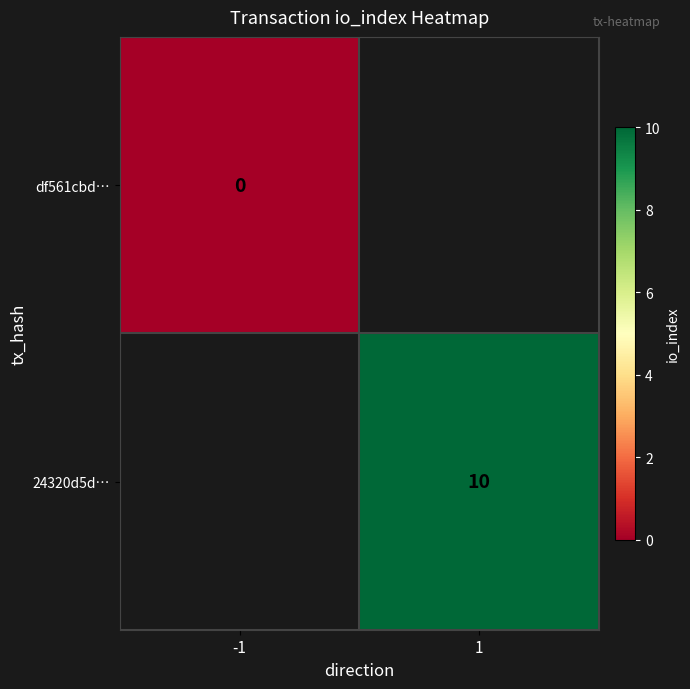

Is it true that 24320d5d… equals 10 at 1?

True